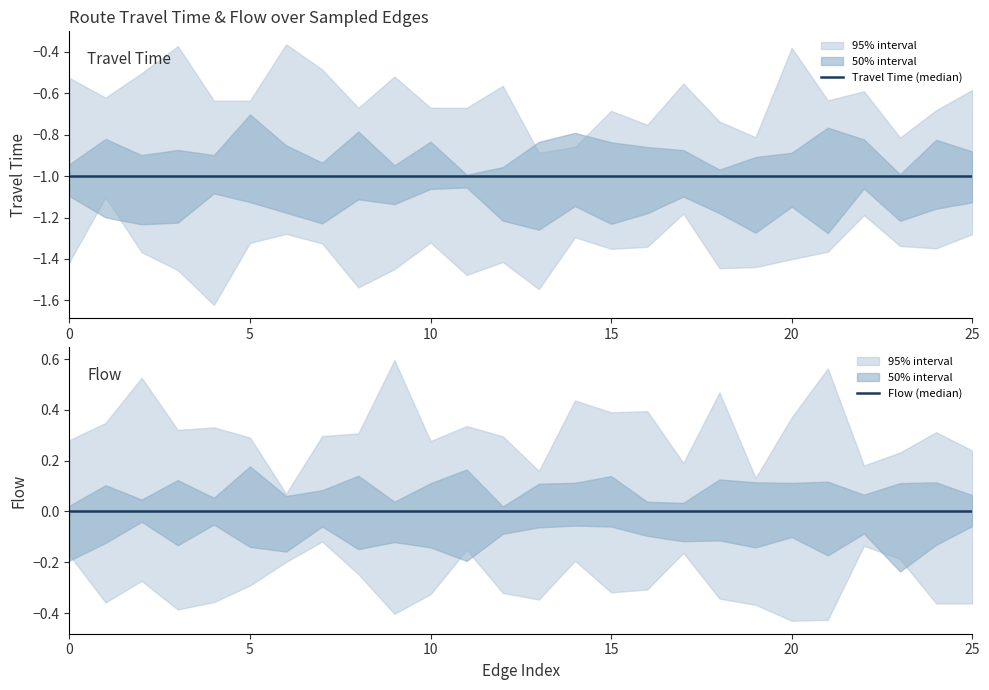

What is the sum of the Travel Time (median) values at 10 and 6?

-2